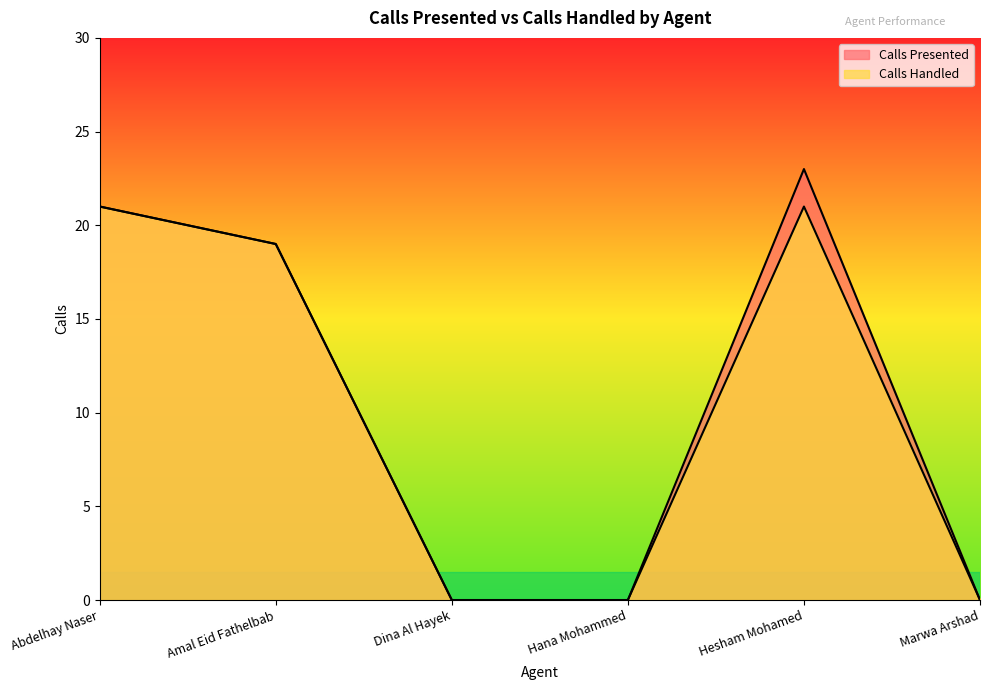

Rank the series by their maximum value, from highest to lowest.

Calls Presented, Calls Handled